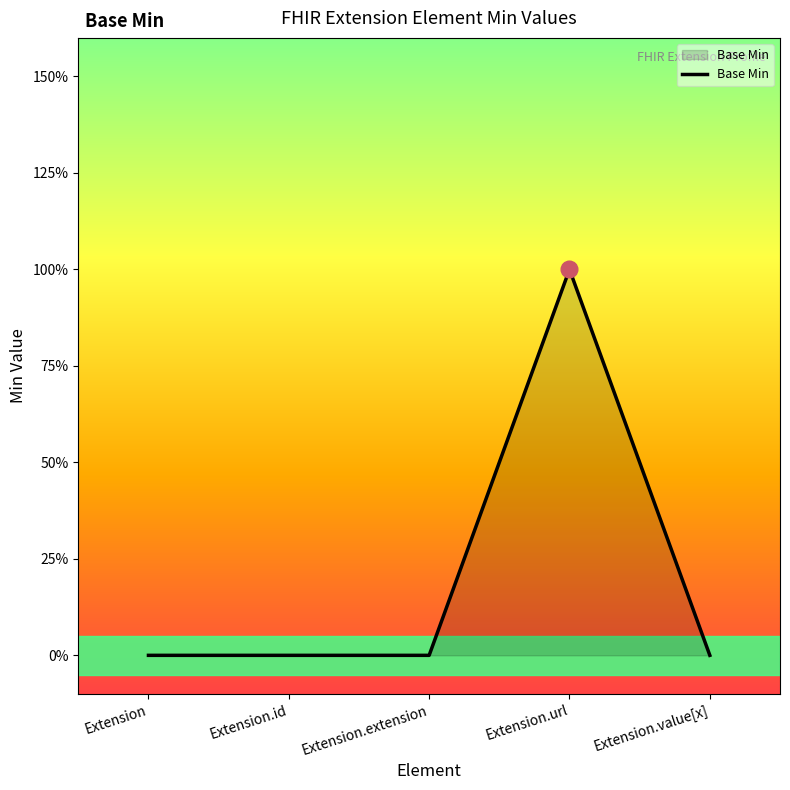

What is the sum of the values at Extension and Extension.url?

1